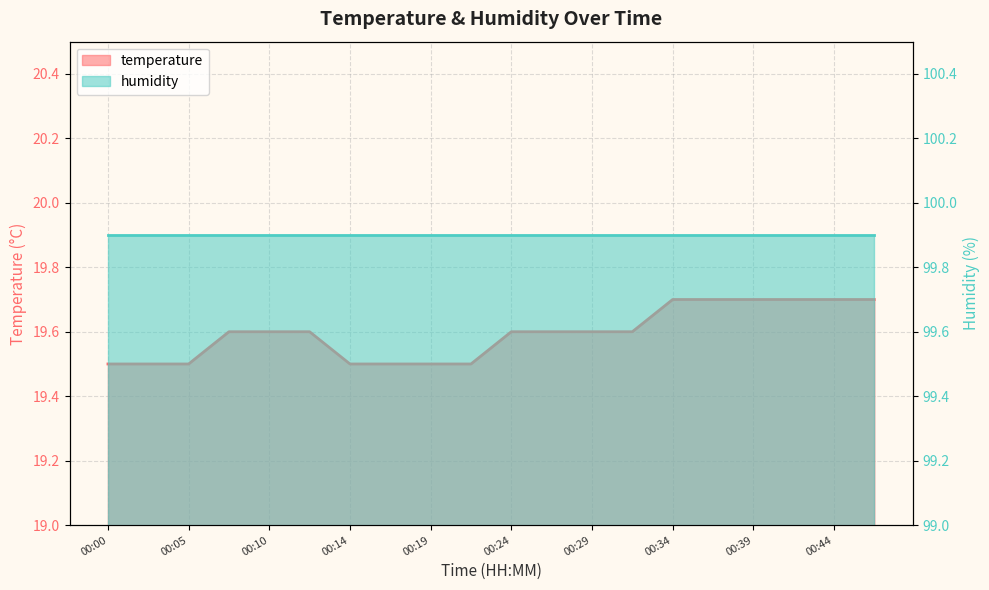

Rank the categories by value from lowest to highest.

00:00, 00:02, 00:05, 00:14, 00:17, 00:19, 00:22, 00:07, 00:10, 00:12, 00:24, 00:27, 00:29, 00:32, 00:34, 00:36, 00:39, 00:41, 00:44, 00:46